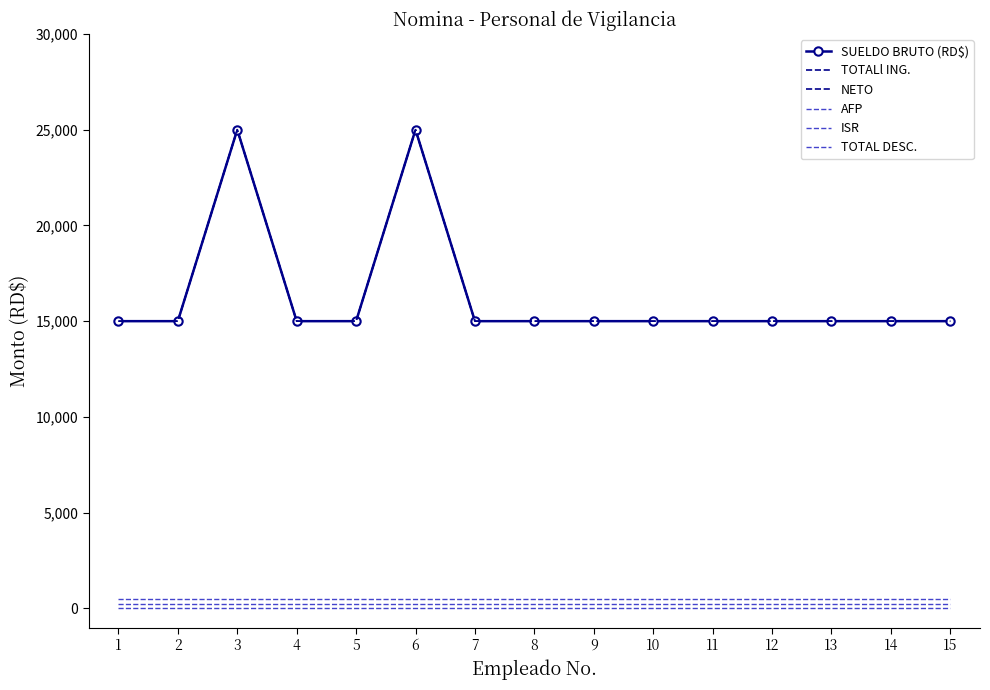

At 6, list the series in order from largest to smallest.

SUELDO BRUTO (RD$), TOTALl ING., NETO, AFP, ISR, TOTAL DESC.